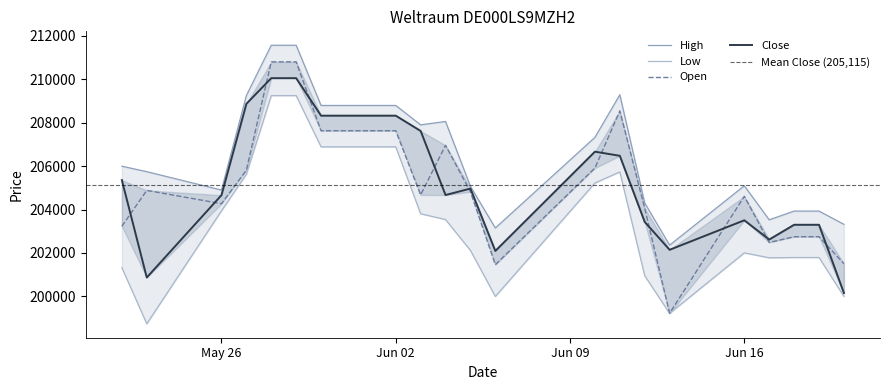

Which series changed the most between 22.05.2025 and 04.06.2025?

Open